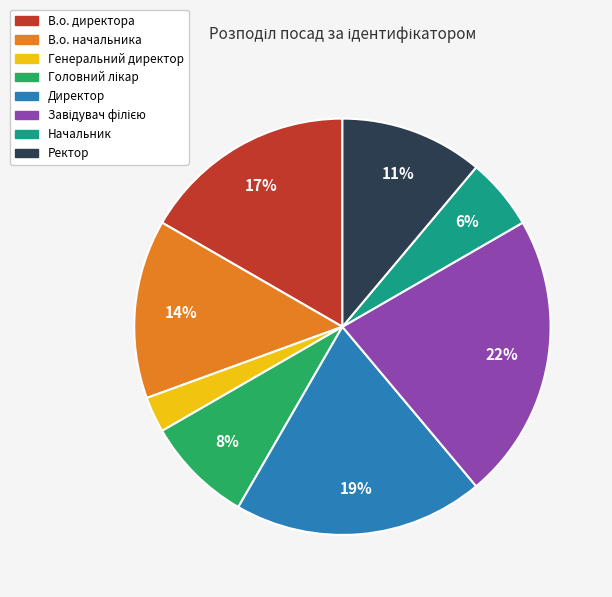

What is the smallest slice in the pie chart?

Генеральний директор